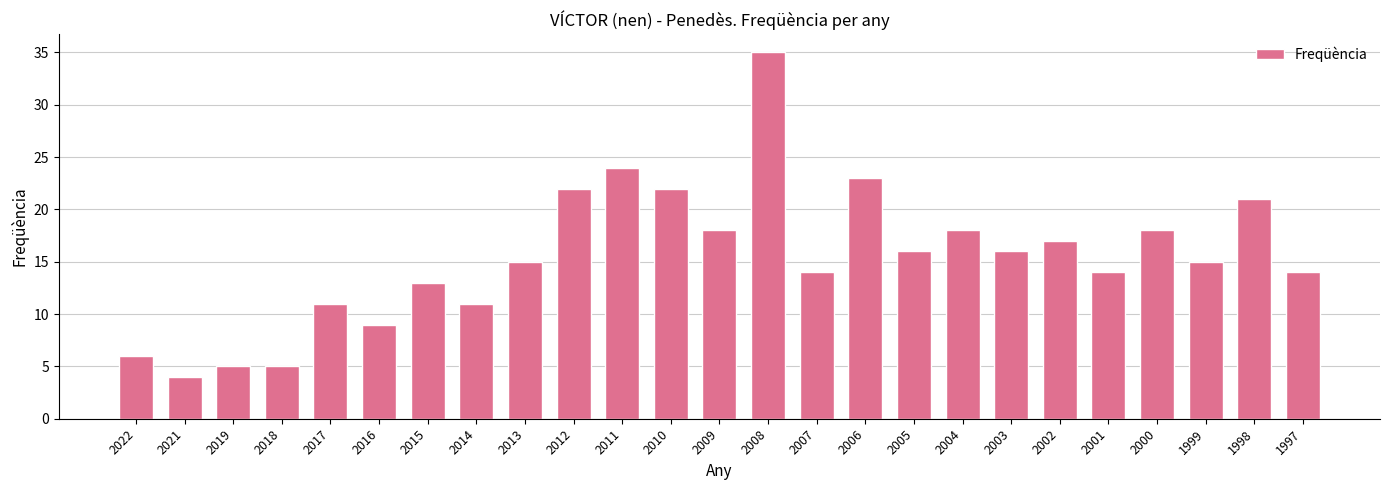

Read the value at 2021.

4